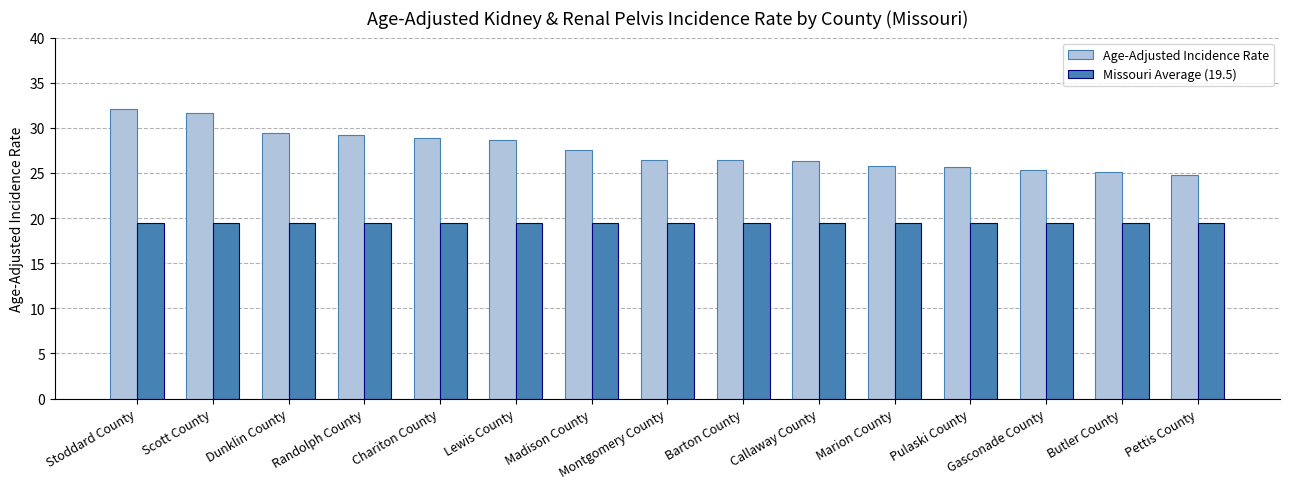

What is the highest value of the Missouri Average (19.5) series?

19.5